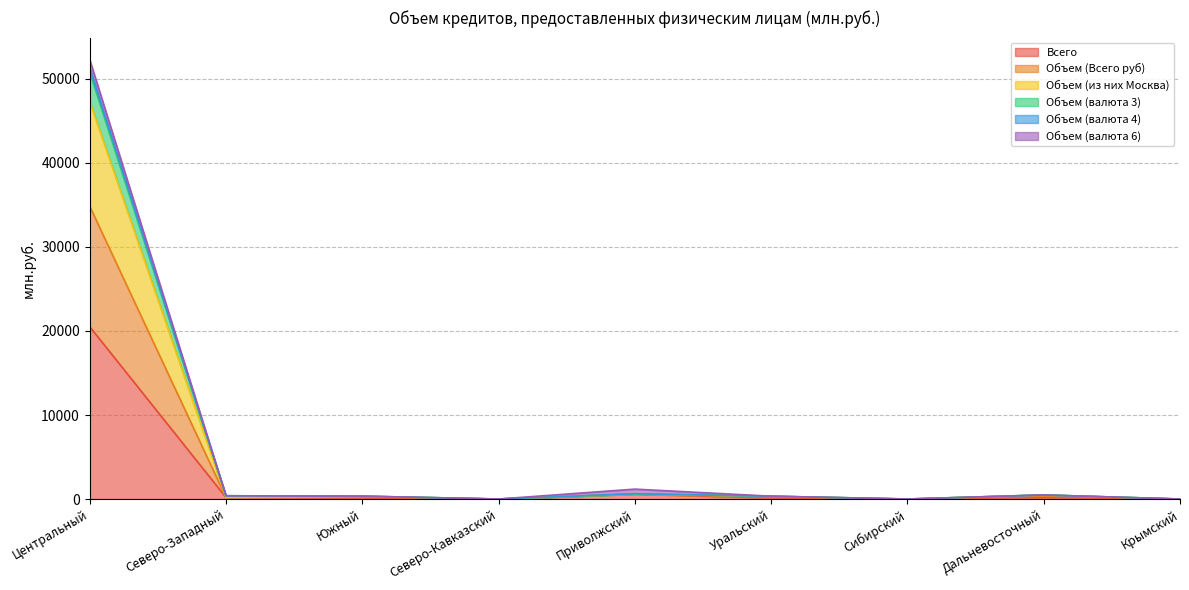

How many interior local valleys does the Всего series have?

2